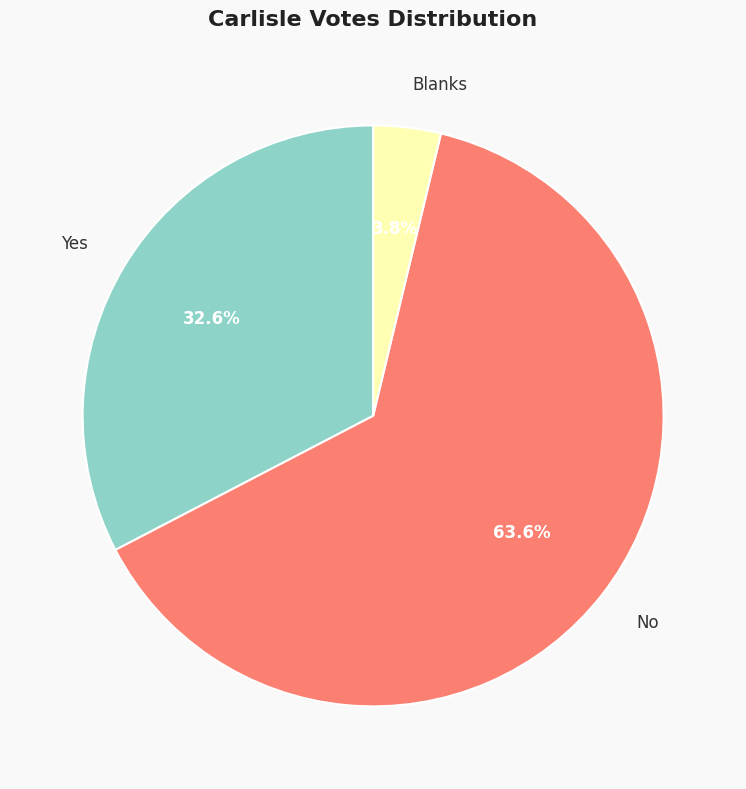

To the nearest percent, what percentage of the pie is Blanks?

4%